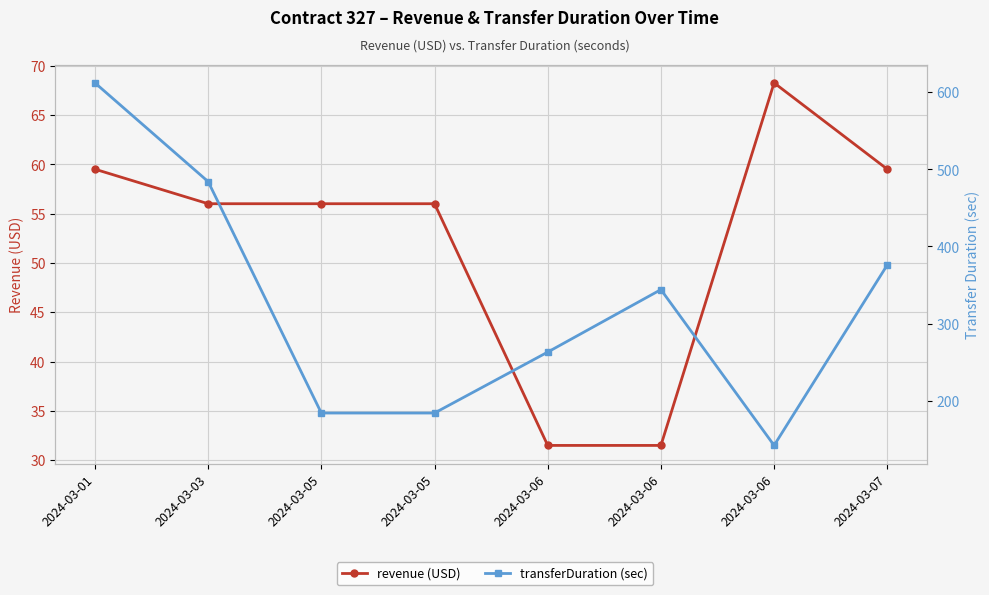

Reading left to right, transcribe all the data shown in this chart.

revenue (USD): 59.5	56.0	56.0	56.0	31.5	31.5	68.2	59.5
transferDuration (sec): 612.0	484.0	184.0	184.0	263.0	344.0	142.0	376.0